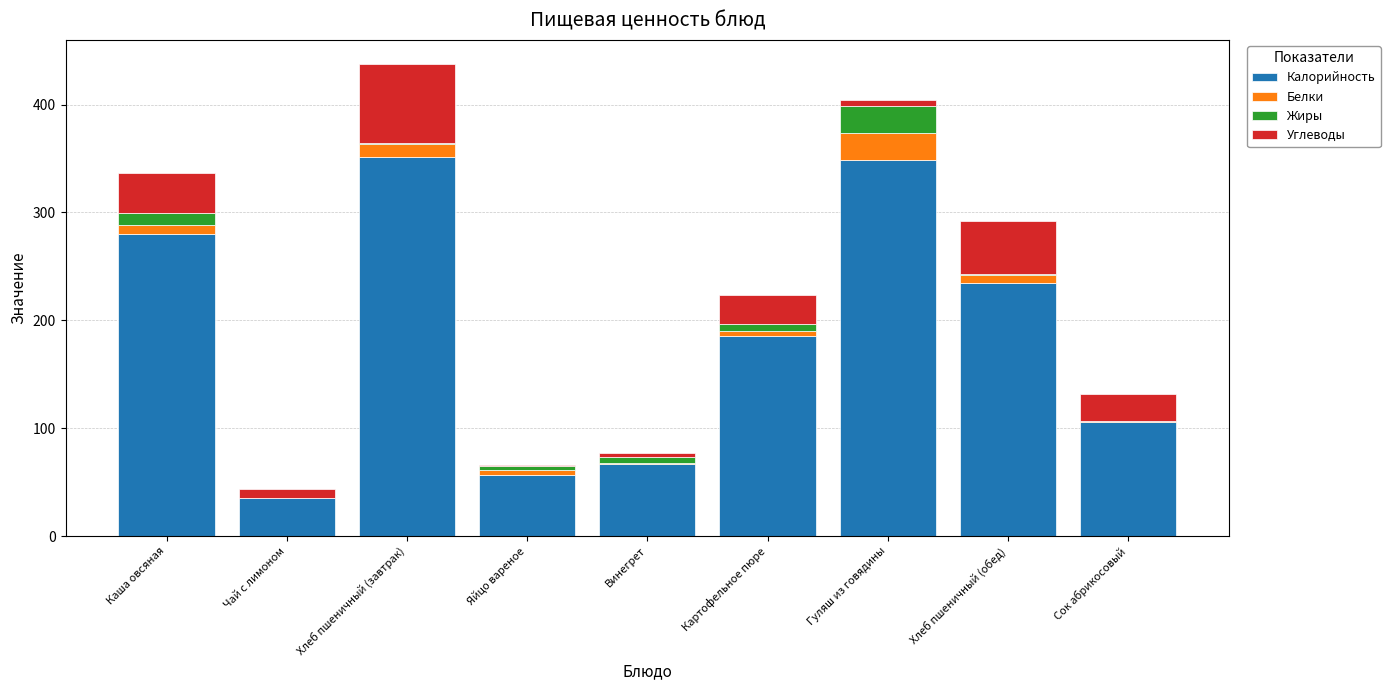

True or false: Калорийность has a value of 382.3 at Хлеб пшеничный (обед).

False